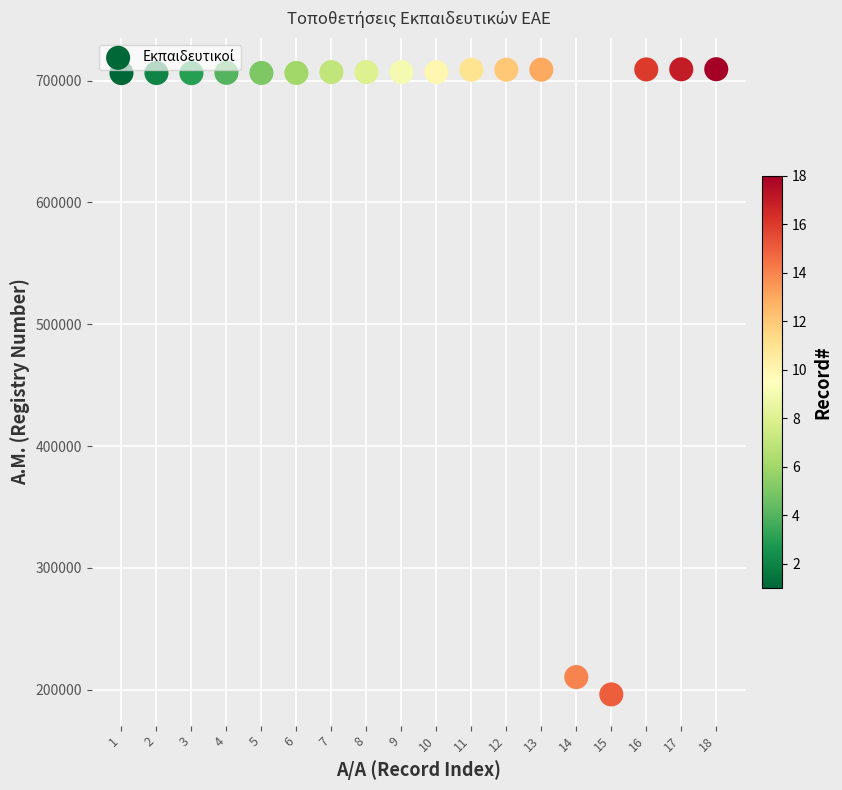

What Y value in the scatter plot is closest to 452699?

210270